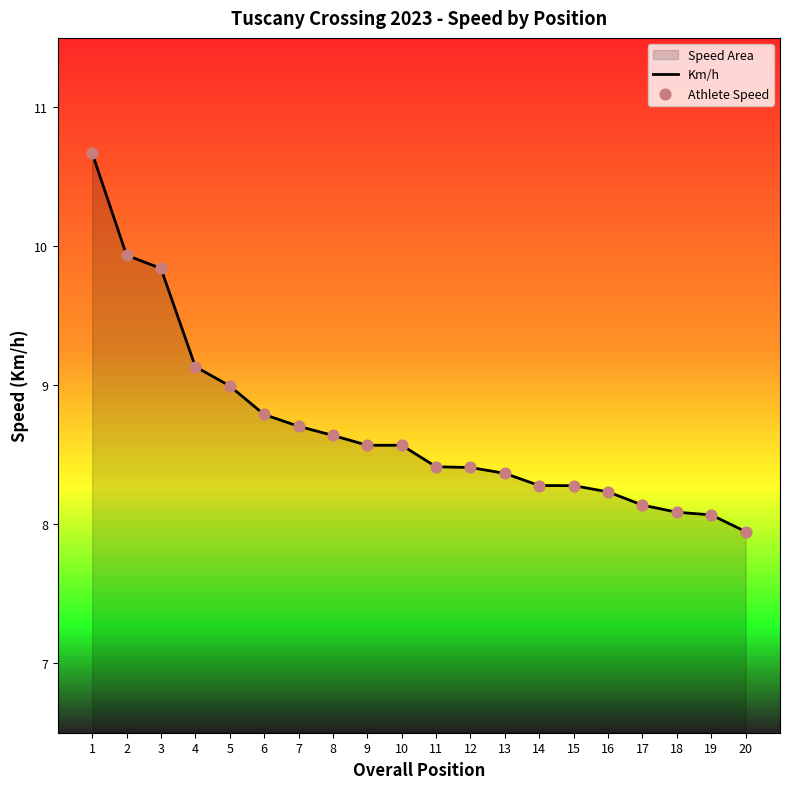

What is the total value across all series at 14?

16.6